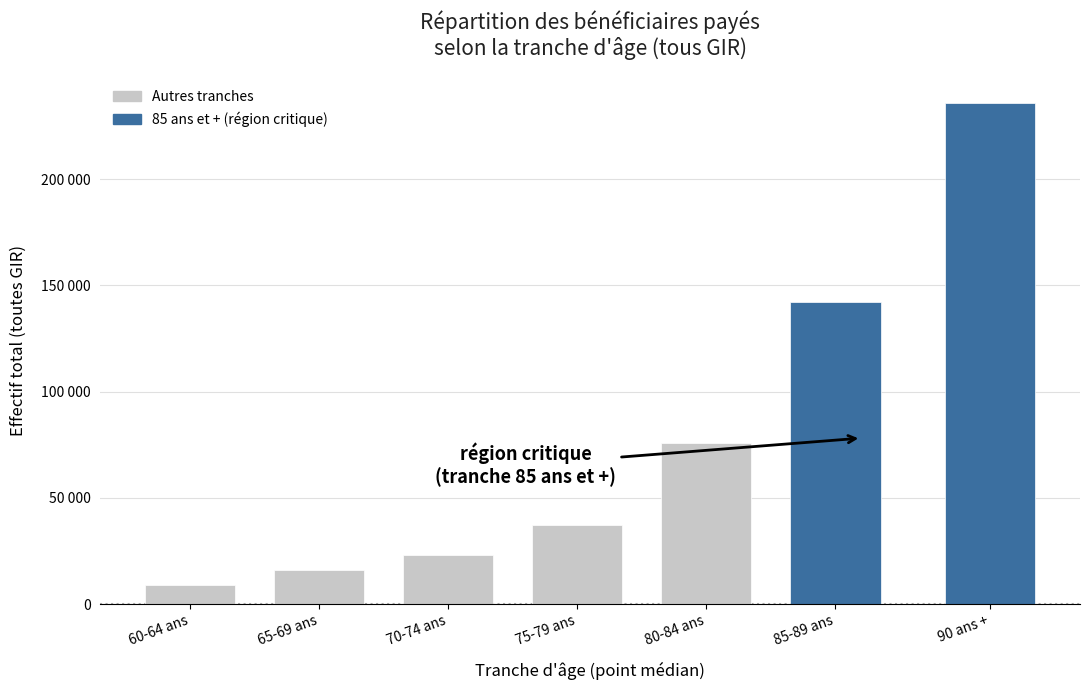

Are the bars horizontal?

No